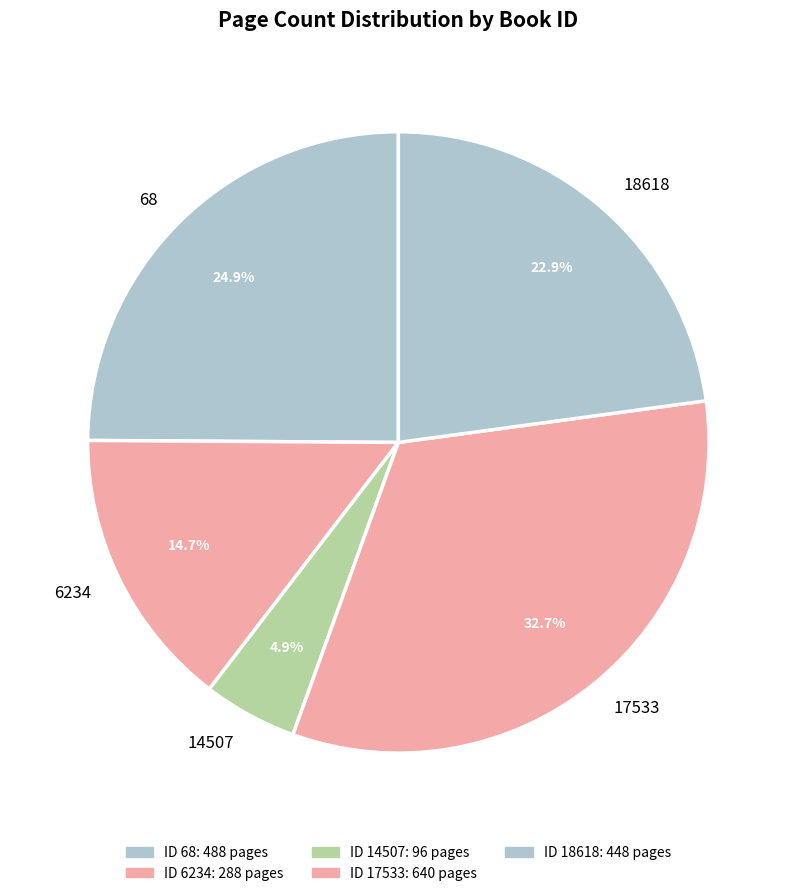

Is there any slice that represents more than half of the pie?

No